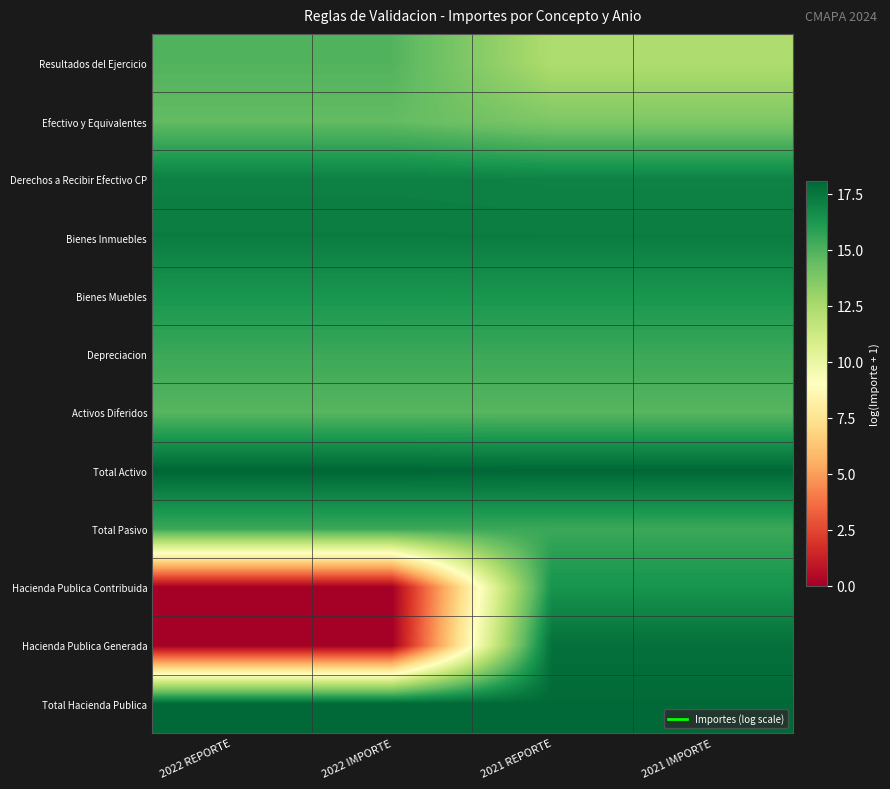

Which category has the lowest value across all series?

2022 REPORTE